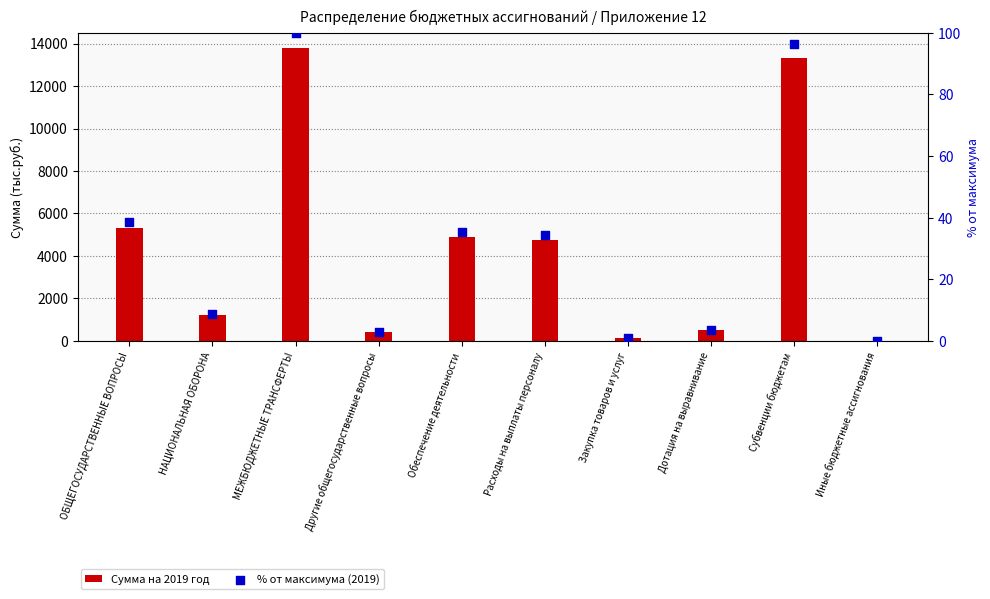

At which category is the sum across all series the highest?

МЕЖБЮДЖЕТНЫЕ ТРАНСФЕРТЫ